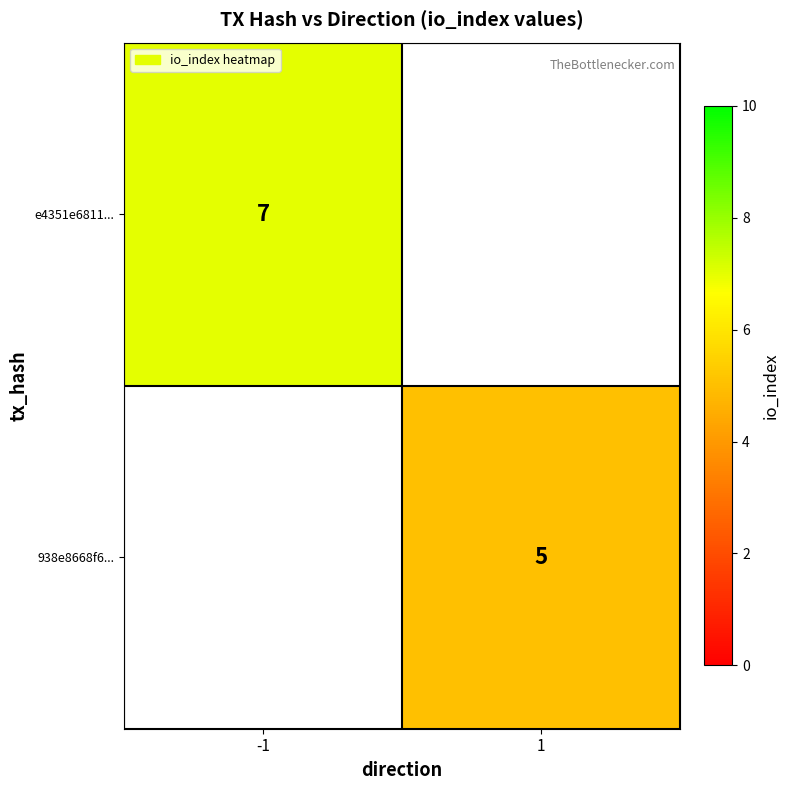

True or false: e4351e6811... has a value of 7 at -1.

True